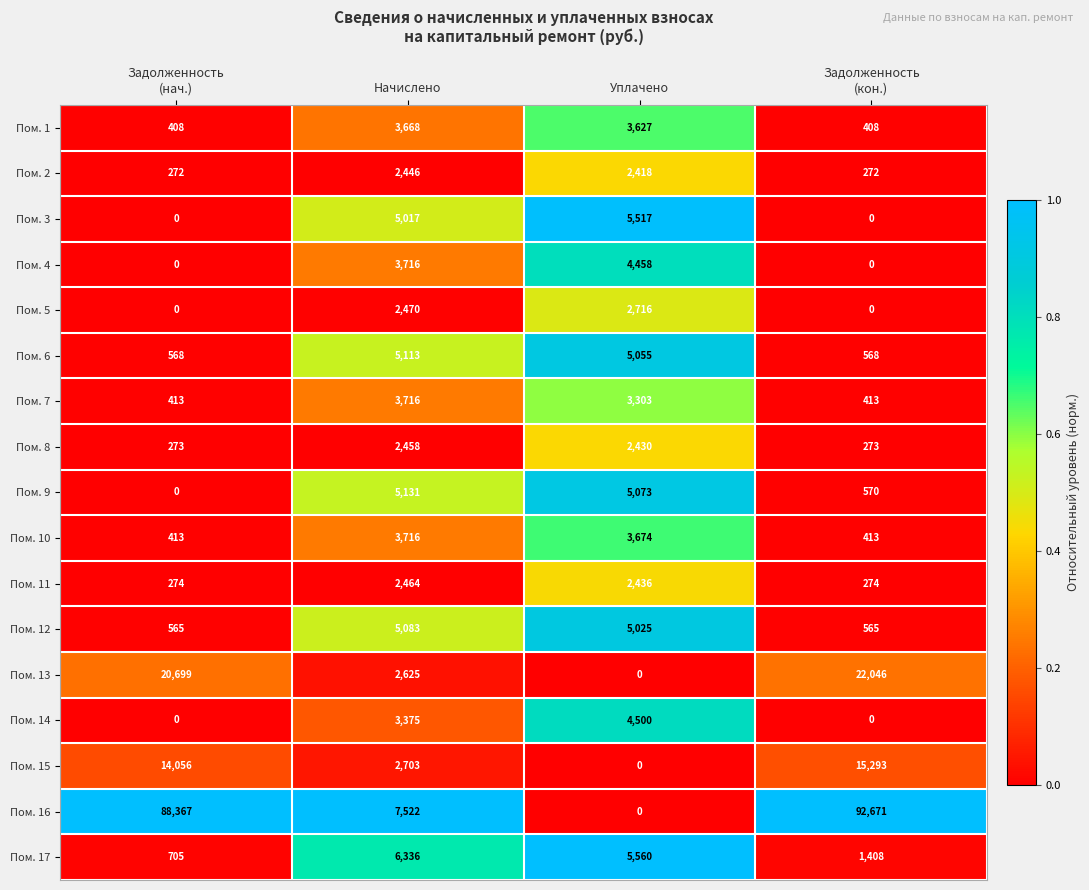

Count the Пом. 7 values in the range 413 to 3716.

4